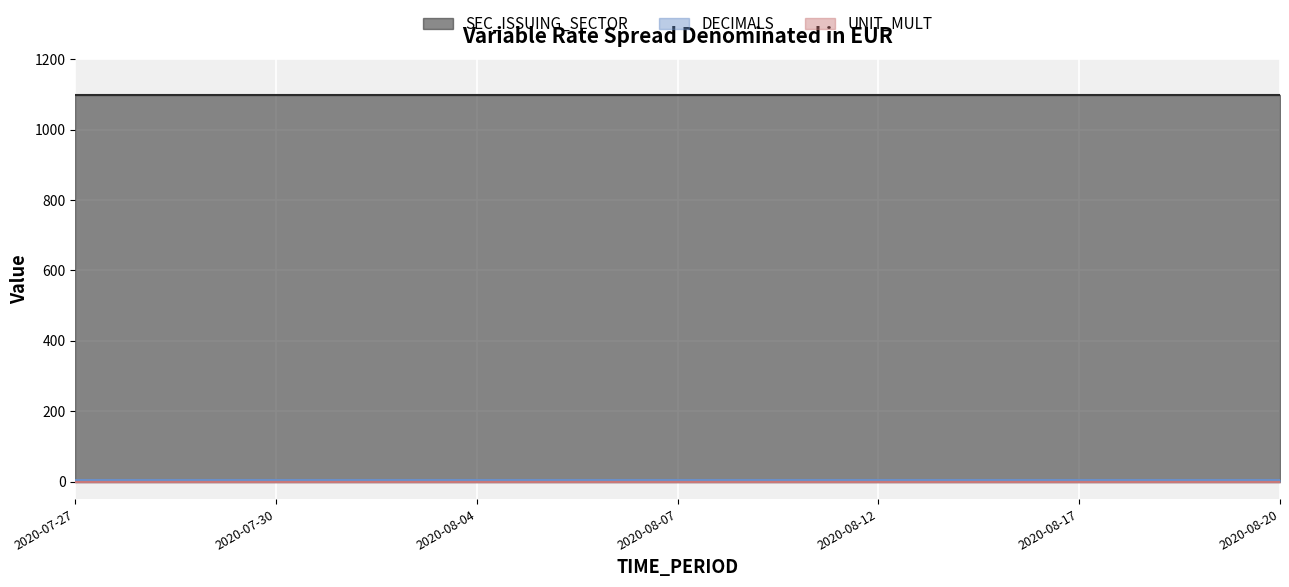

What is the greatest value displayed?

1100